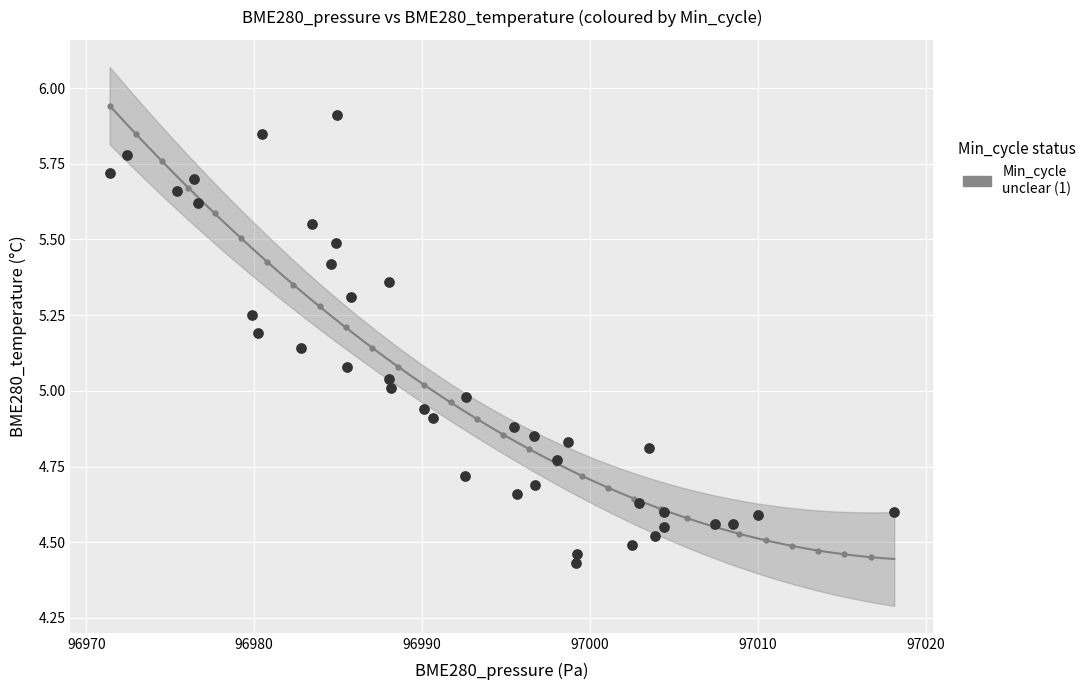

What is the range of X values (max minus min)?

46.7